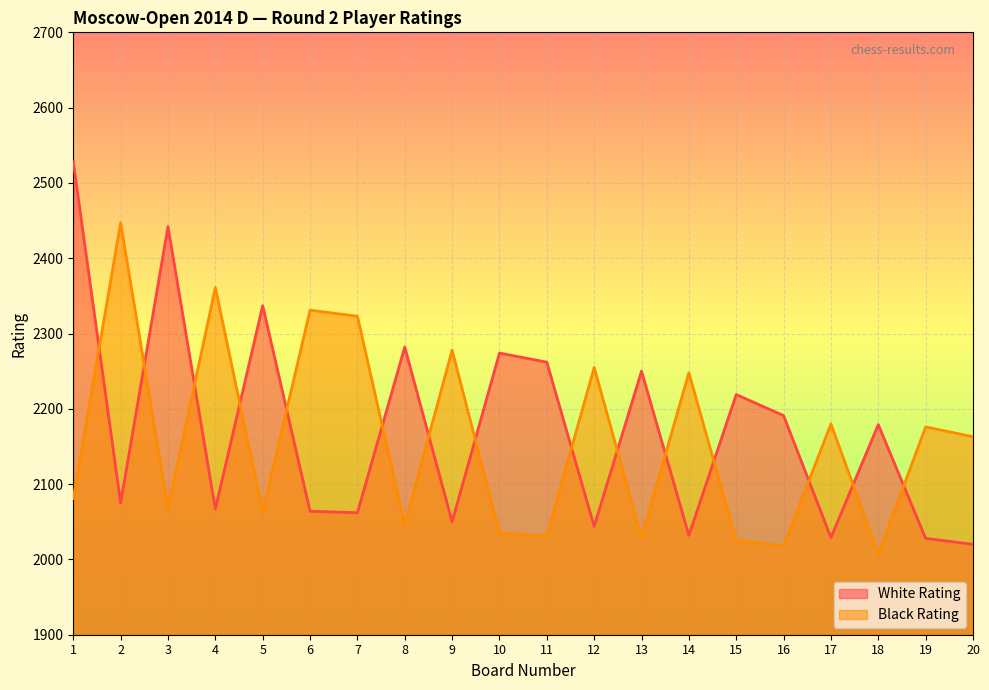

Where is the first local maximum for Black Rating?

2